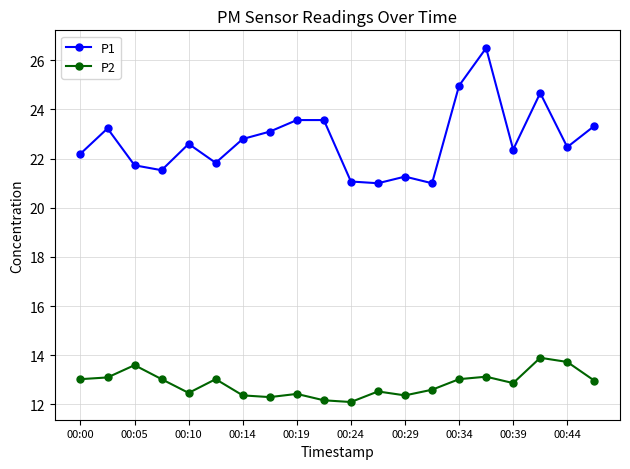

True or false: P2 has more than 1 points higher than both neighbors.

True